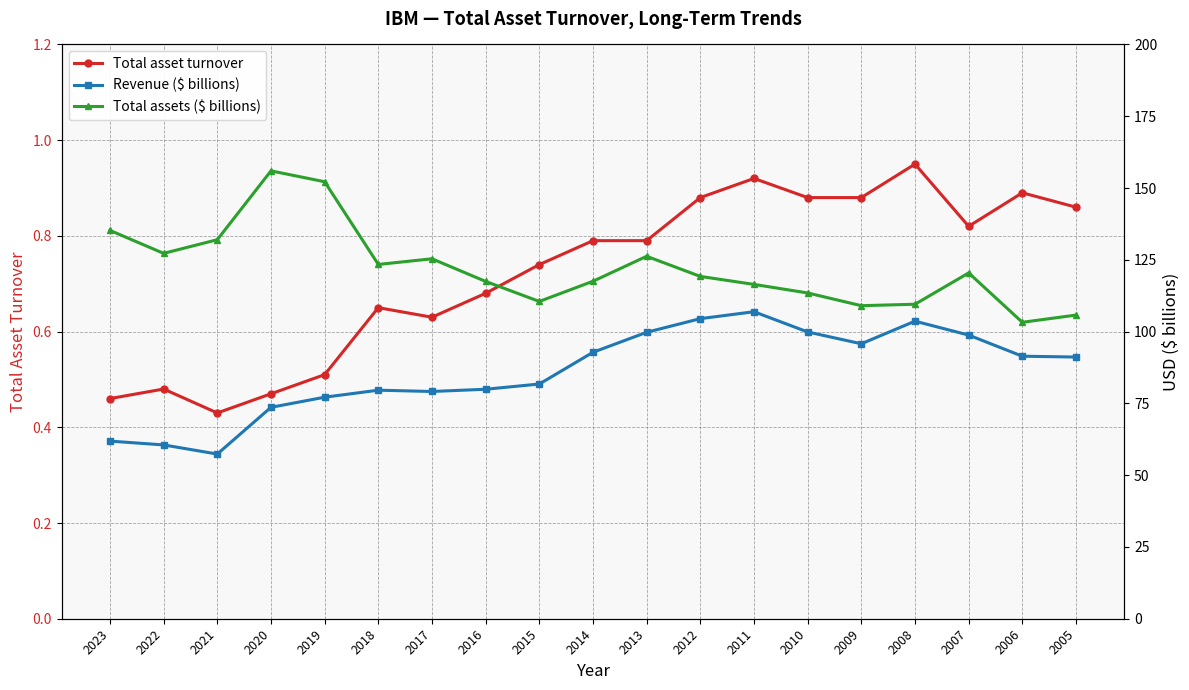

What is the lowest value of the Total assets ($ billions) series?

103.2